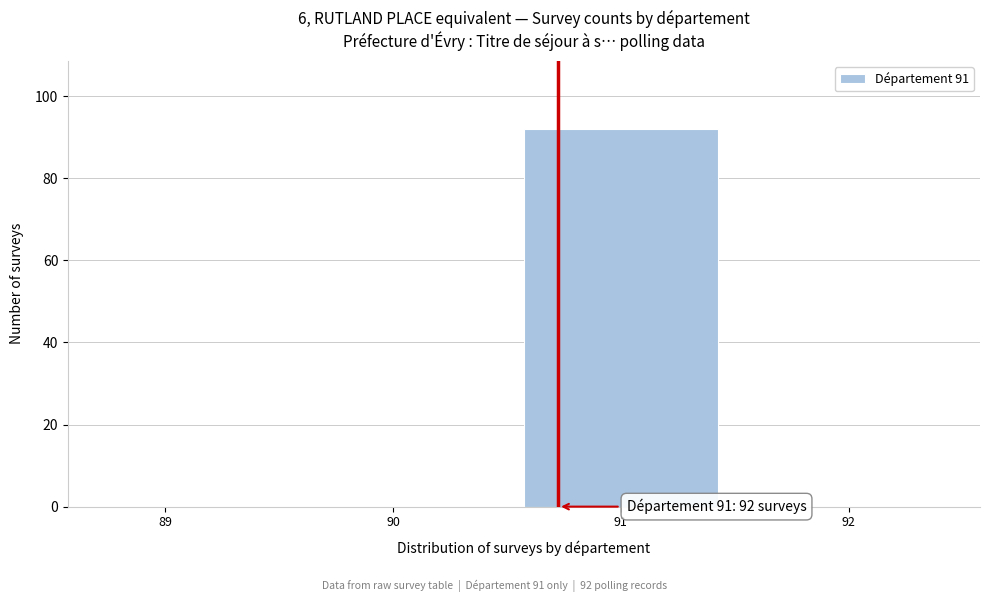

Reading left to right, extract all data points from this chart.

89=0	90=0	91=92	92=0